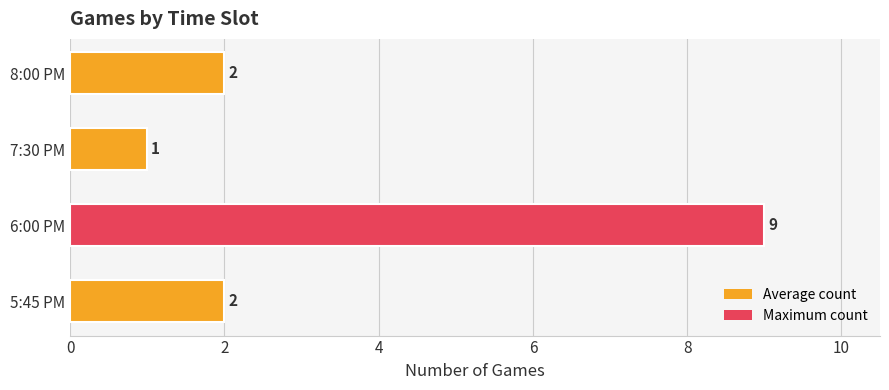

Count the number of categories in the chart.

4